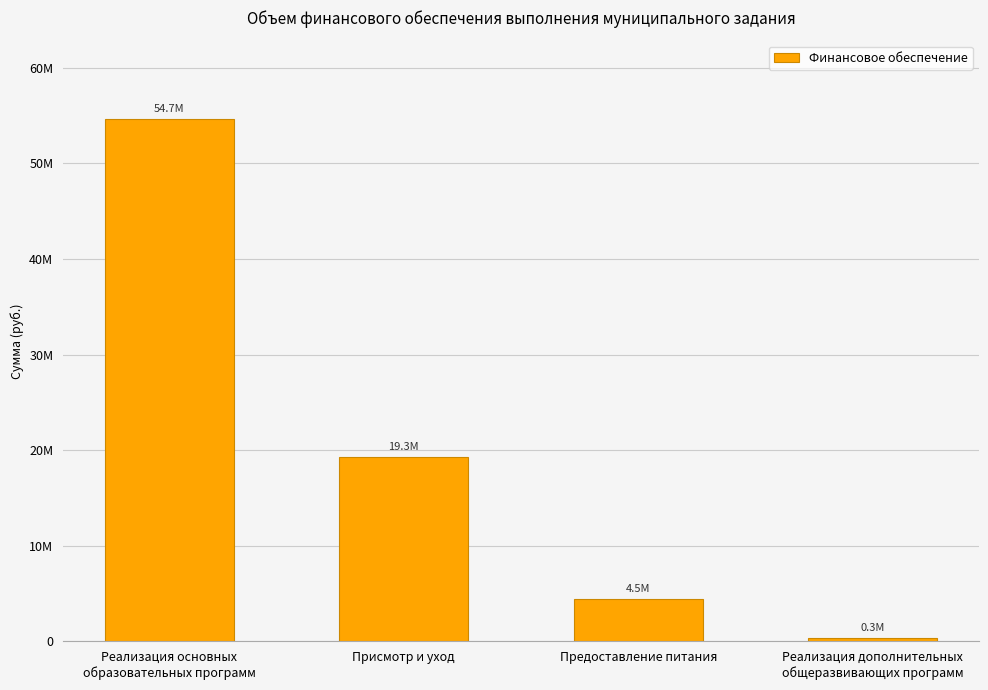

What position from the right is Реализация основных
образовательных программ?

4